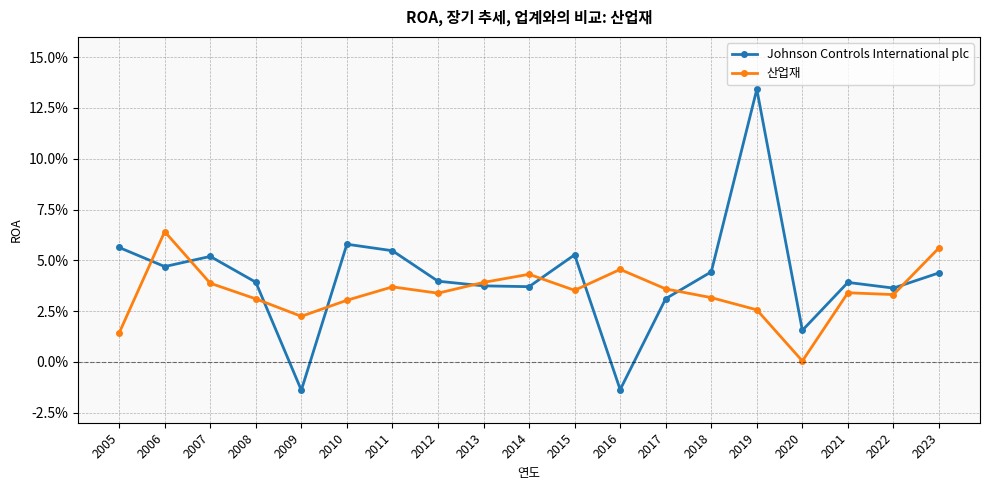

True or false: Johnson Controls International plc has more than 1 points higher than both neighbors.

True